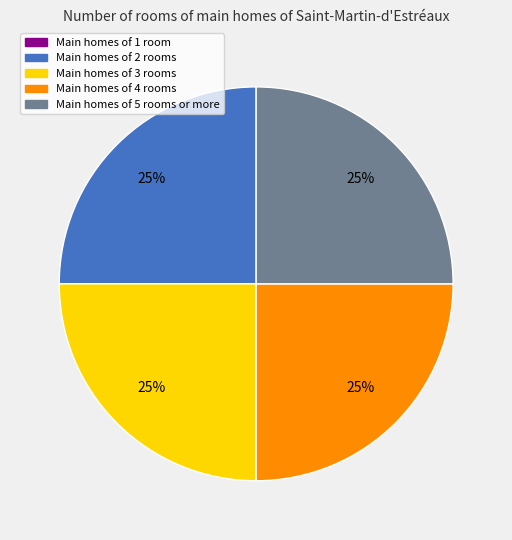

How many segments does this pie chart have?

4